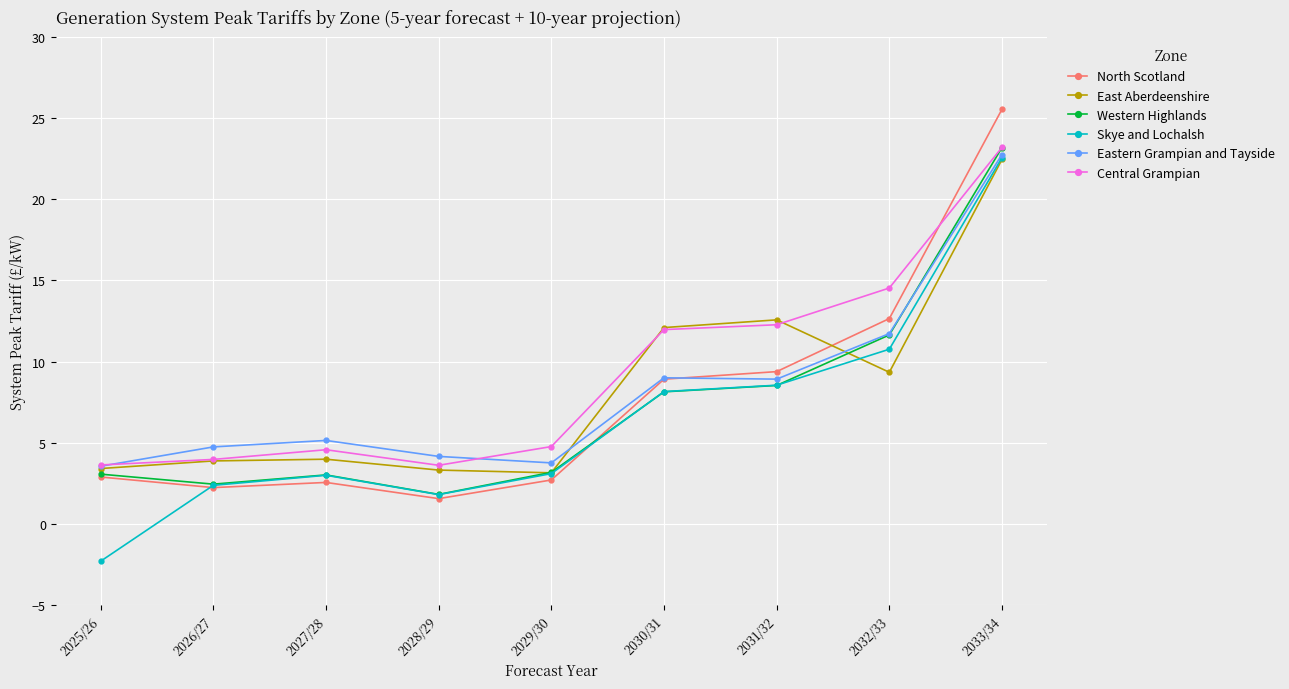

What is the difference between the highest and lowest values at 2033/34?

3.1